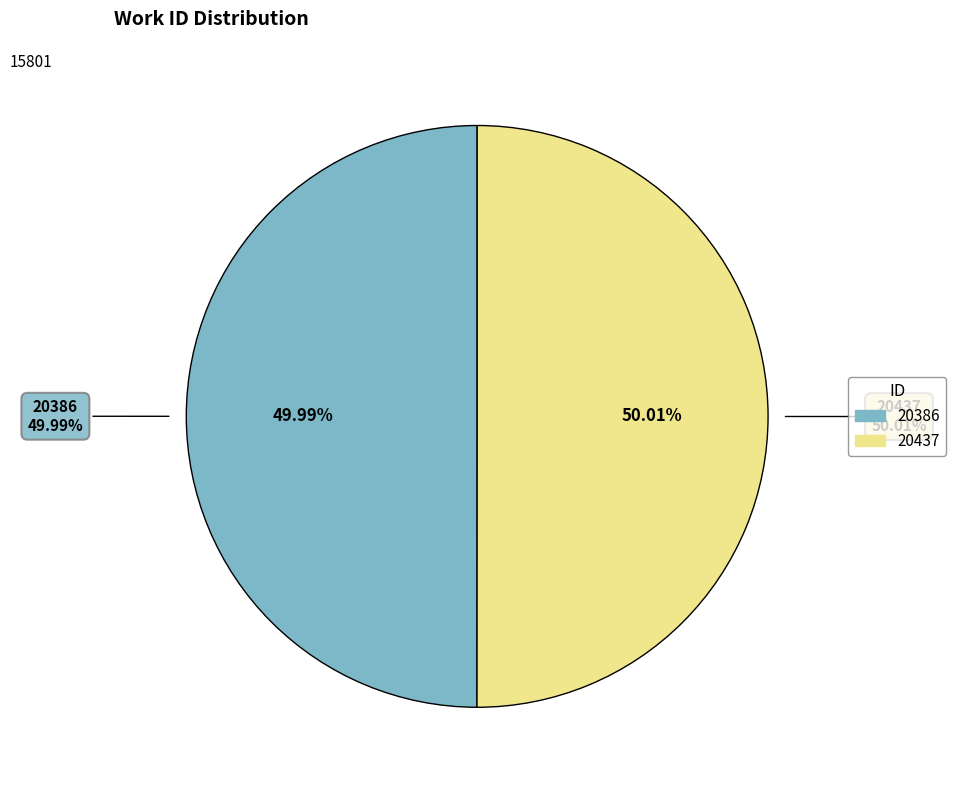

Is there a majority slice in this chart?

Yes